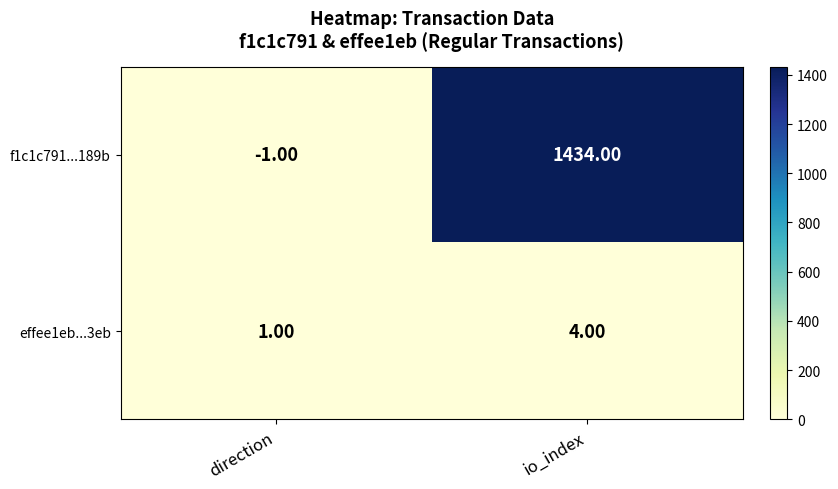

At which label is effee1eb...3eb closest to 2?

direction